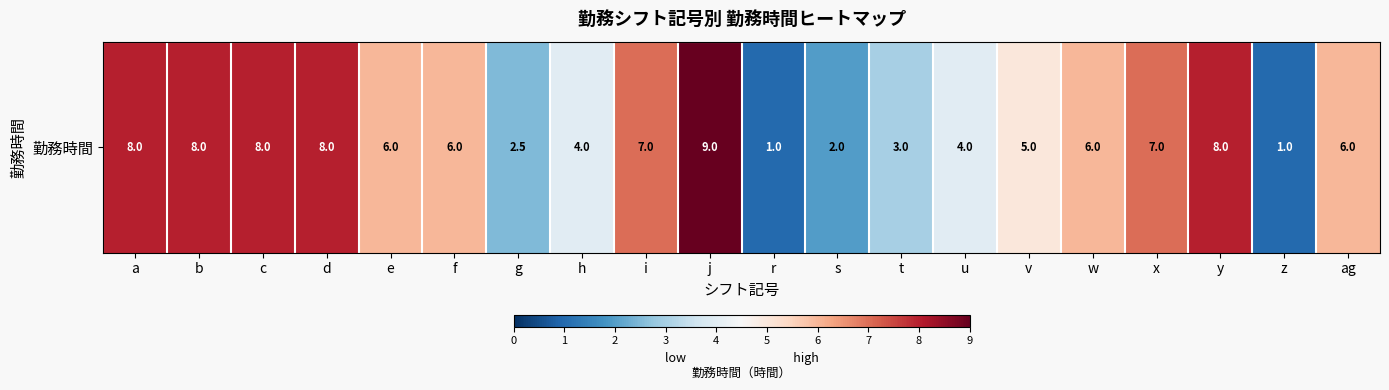

Reading left to right, what are all the values shown in this chart?

a=8.0	b=8.0	c=8.0	d=8.0	e=6.0	f=6.0	g=2.5	h=4.0	i=7.0	j=9.0	r=1.0	s=2.0	t=3.0	u=4.0	v=5.0	w=6.0	x=7.0	y=8.0	z=1.0	ag=6.0